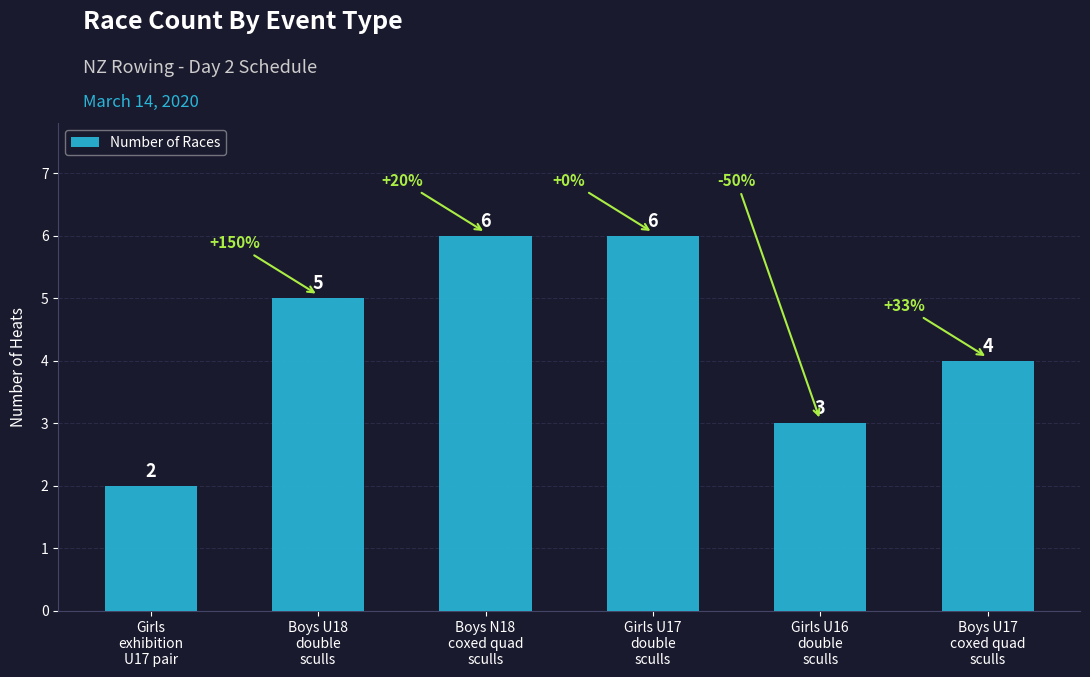

How many series are shown in this chart?

1